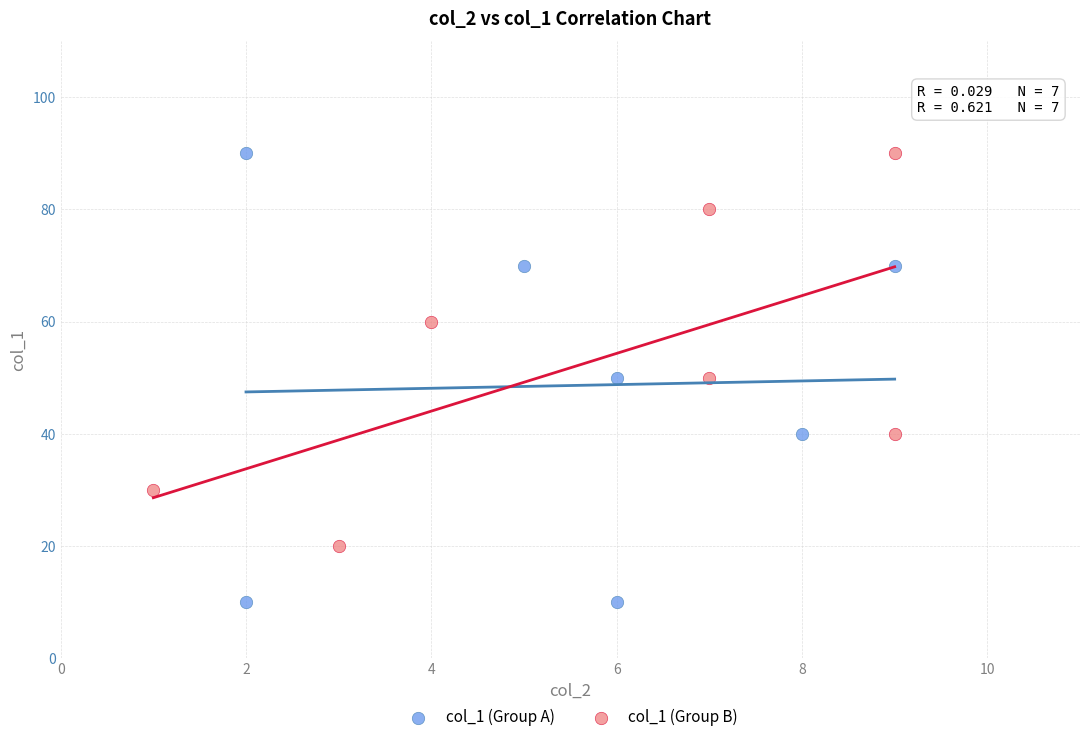

Which series reaches the minimum Y coordinate?

col_1 (Group A)